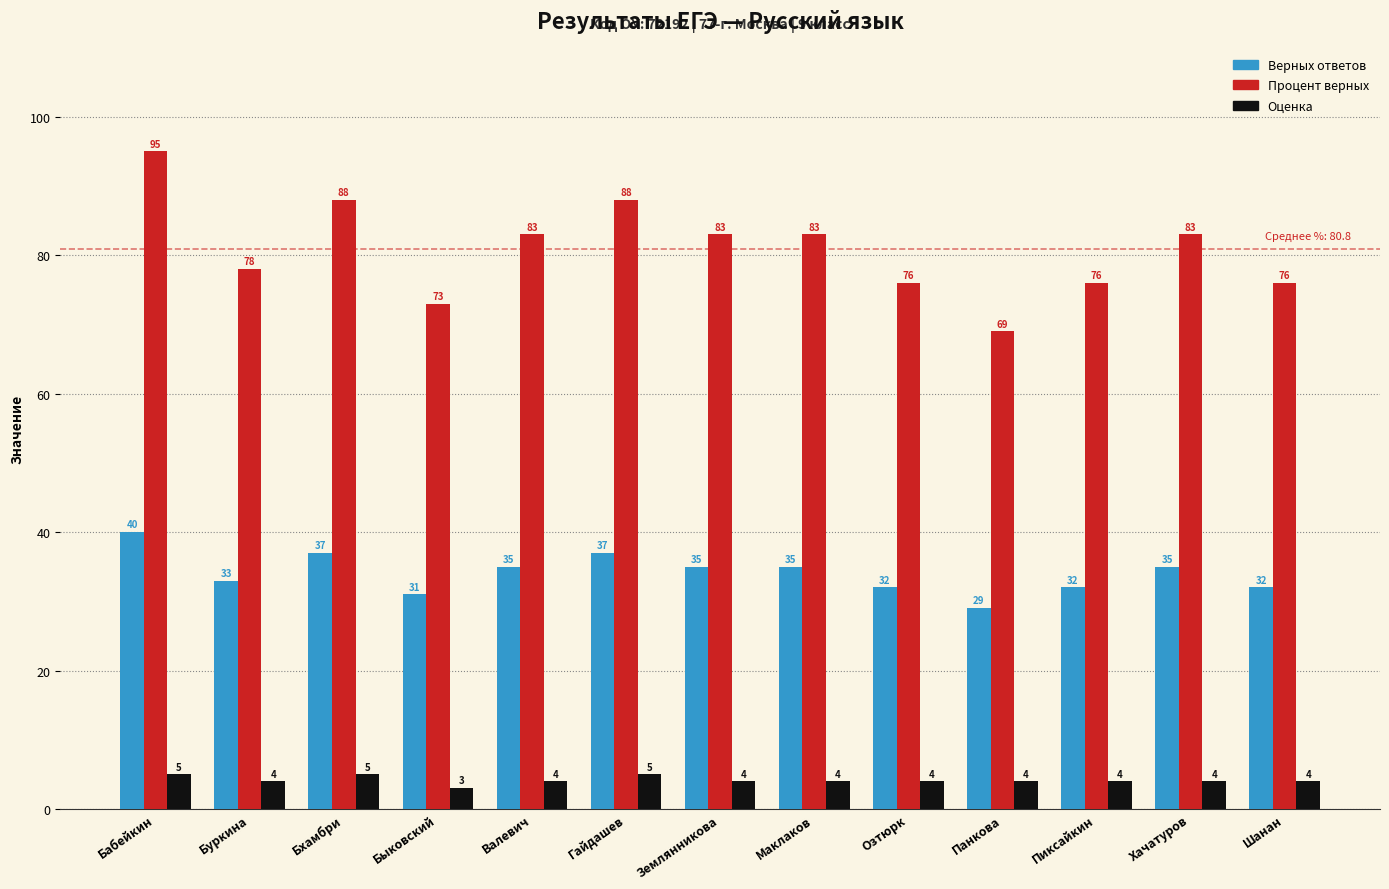

Which category has the highest value in the Процент верных series?

Бабейкин